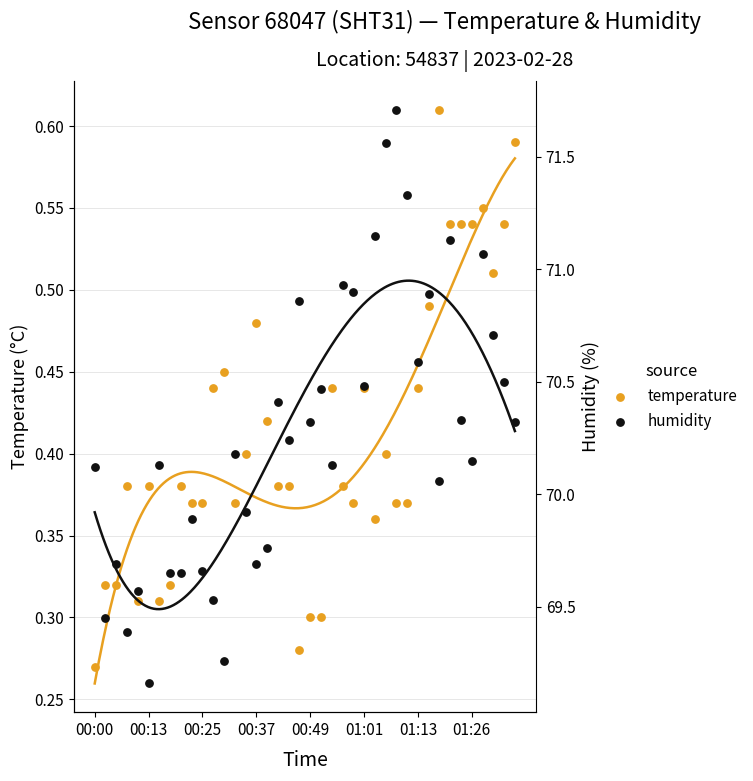

Which series contains the highest Y value?

humidity